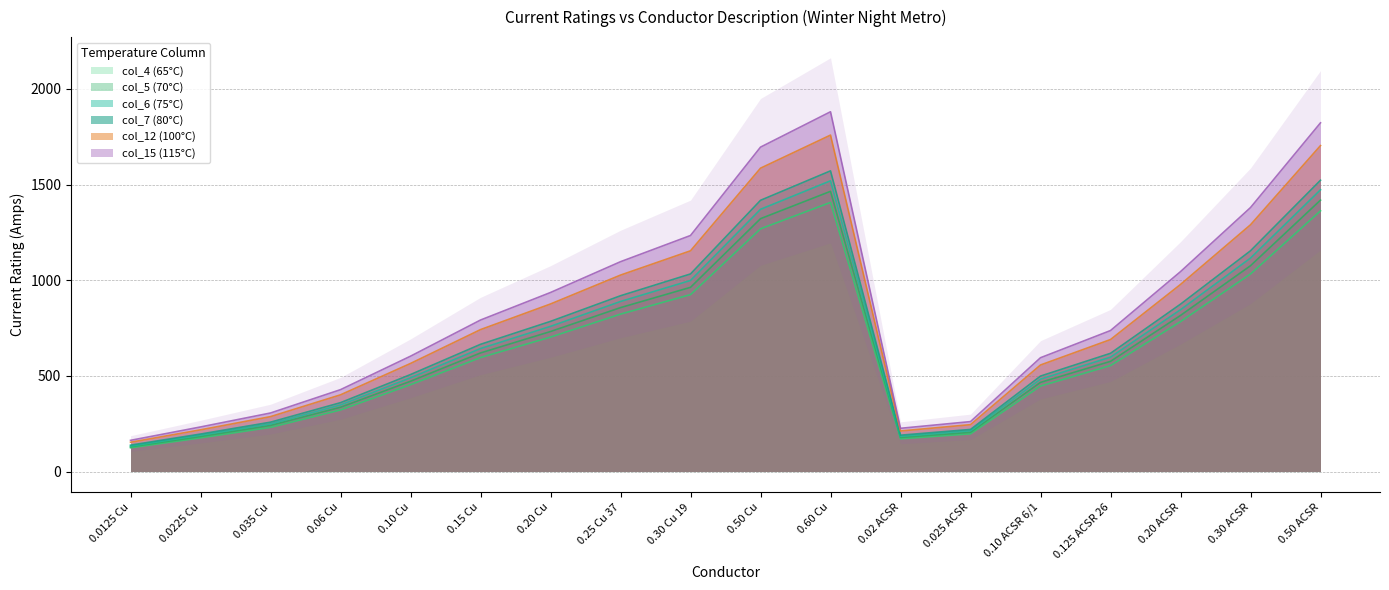

What is the difference between the maximum and minimum values in the col_6 (75°C) series?

1387